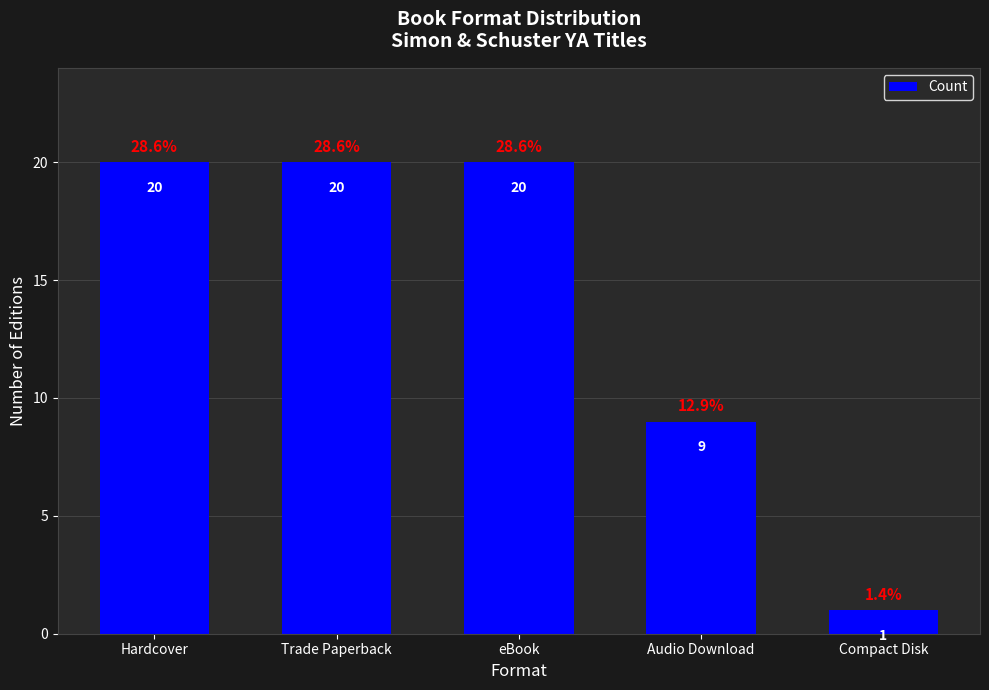

At which category does the chart reach its minimum across all series?

Compact Disk